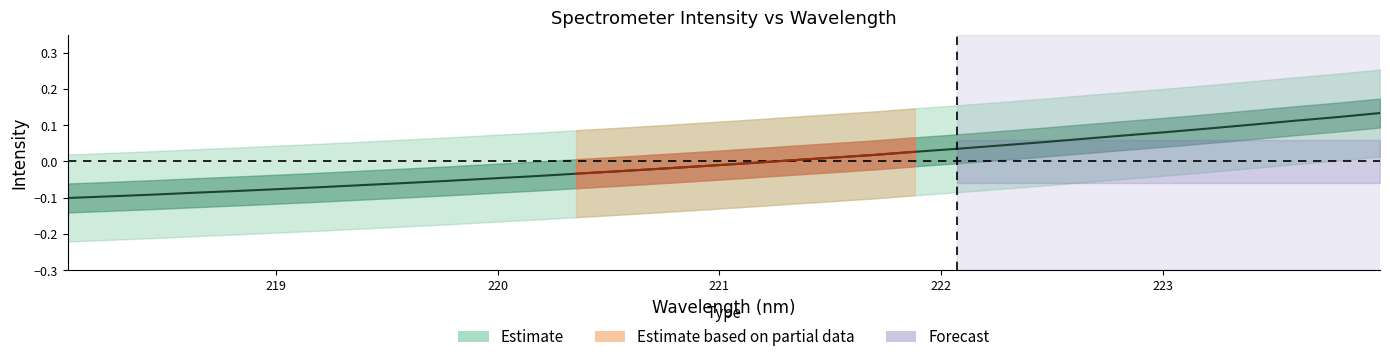

What is the smallest value displayed?

-0.1